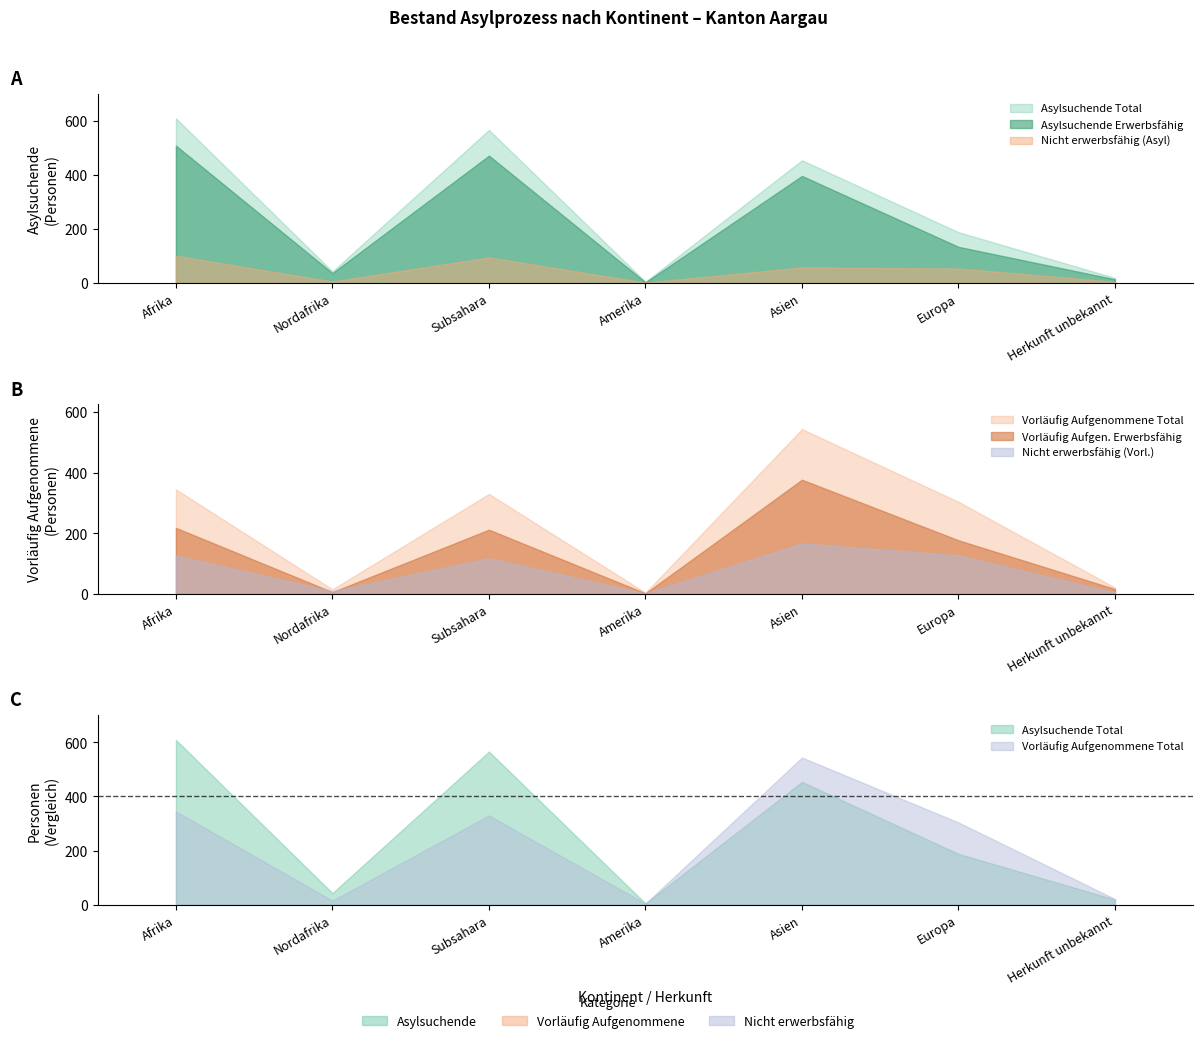

True or false: Asylsuchende Total and Asylsuchende Erwerbsfähig cross at least once.

False